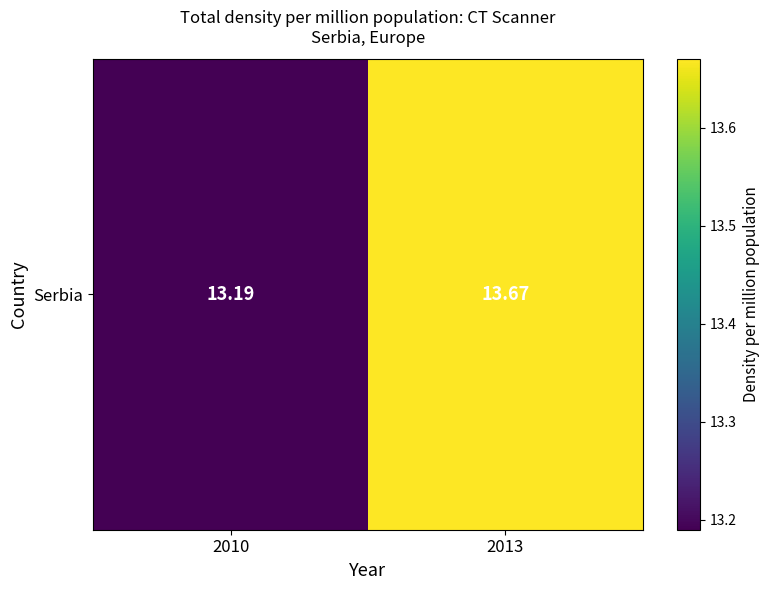

True or false: the data shows 5.7 at 2013.

False